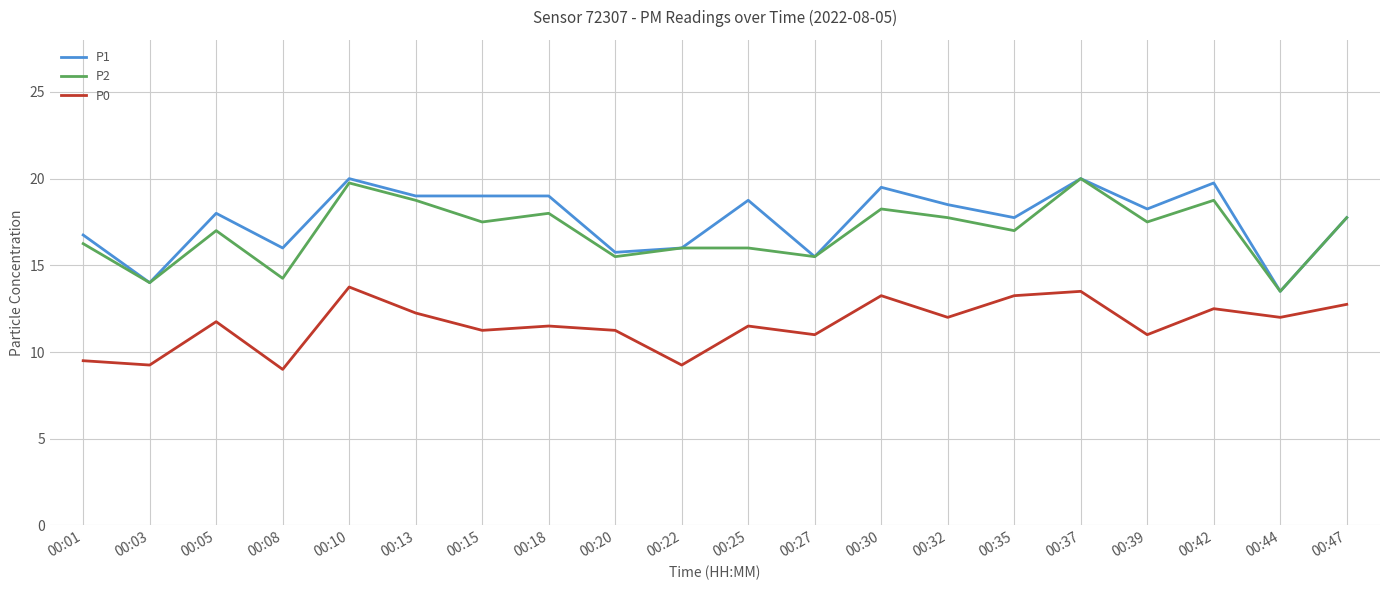

True or false: P2 has more than 2 points higher than both neighbors.

True